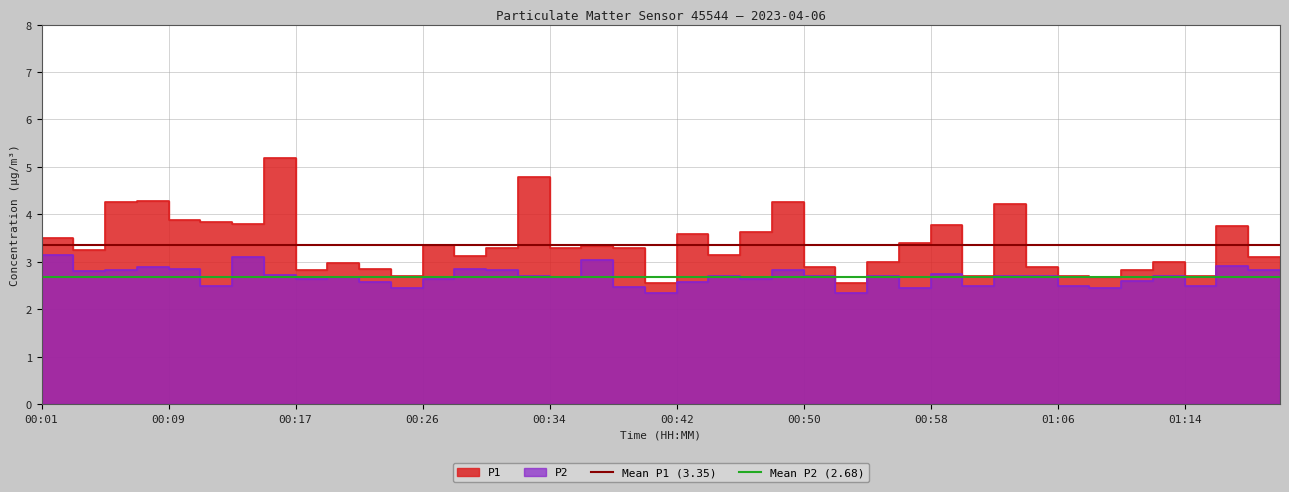

Where is Mean P2 (2.68) nearest to the value 2?

00:01